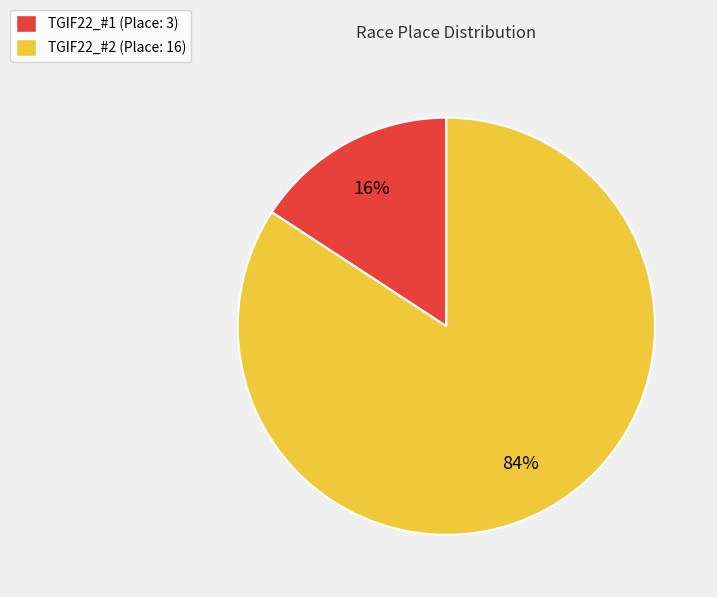

Do TGIF22_#2 (Place: 16) and TGIF22_#1 (Place: 3) together represent more than half of the pie?

Yes